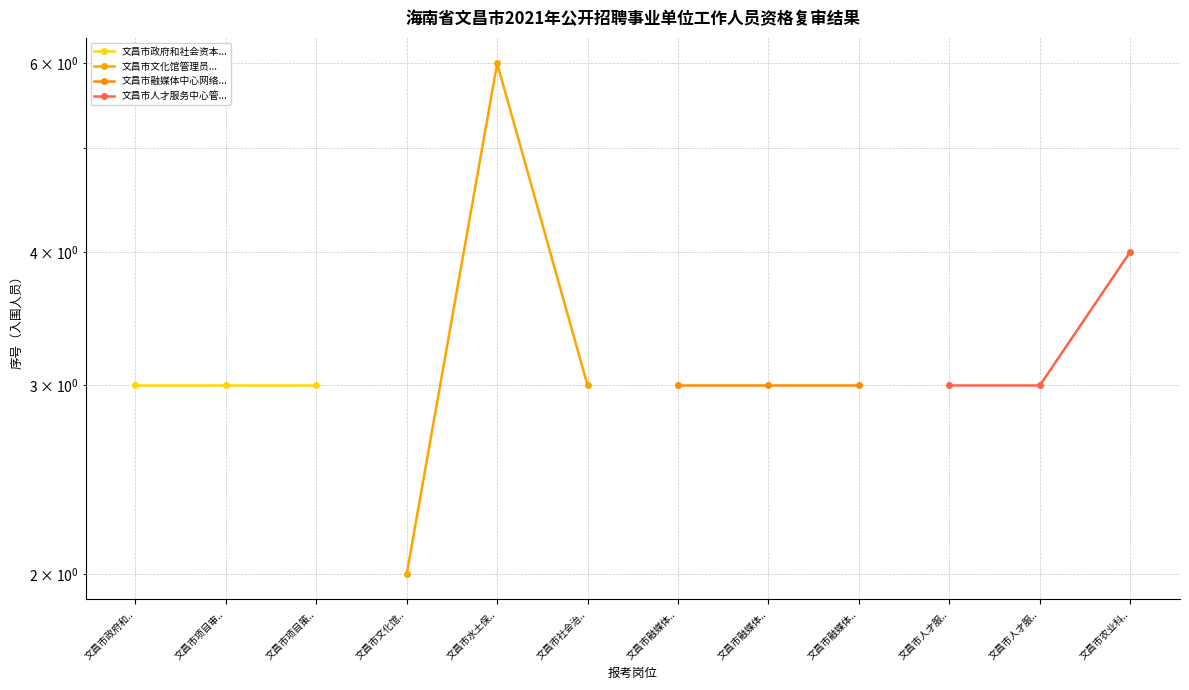

What is the maximum value shown in the chart?

6